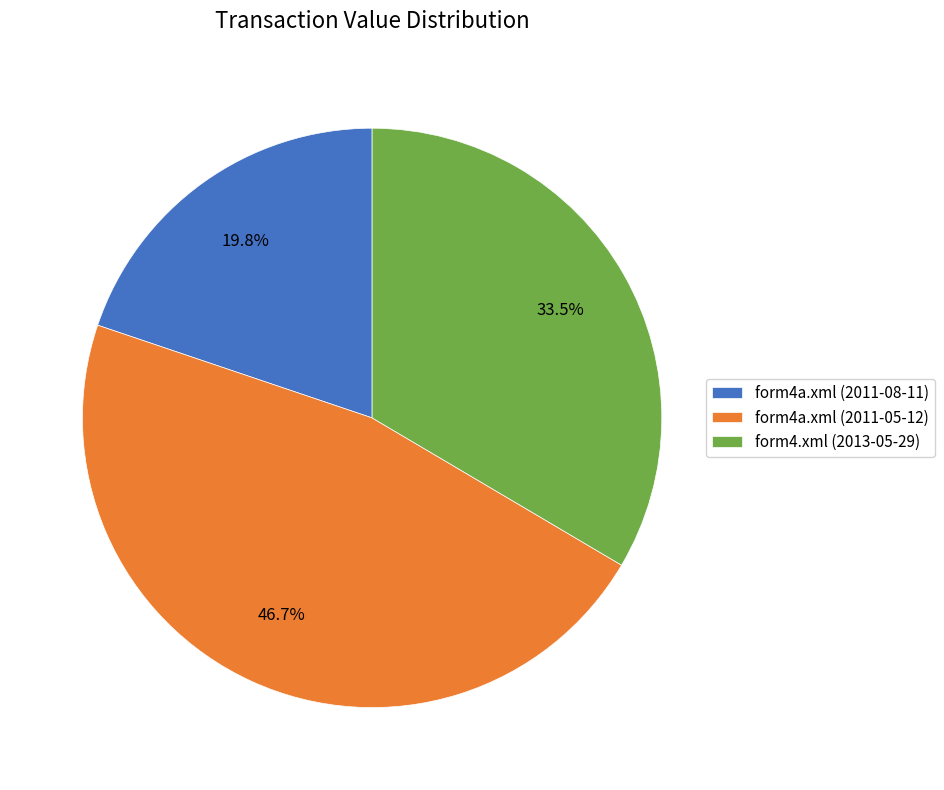

To the nearest percent, what is the average slice percentage?

33%